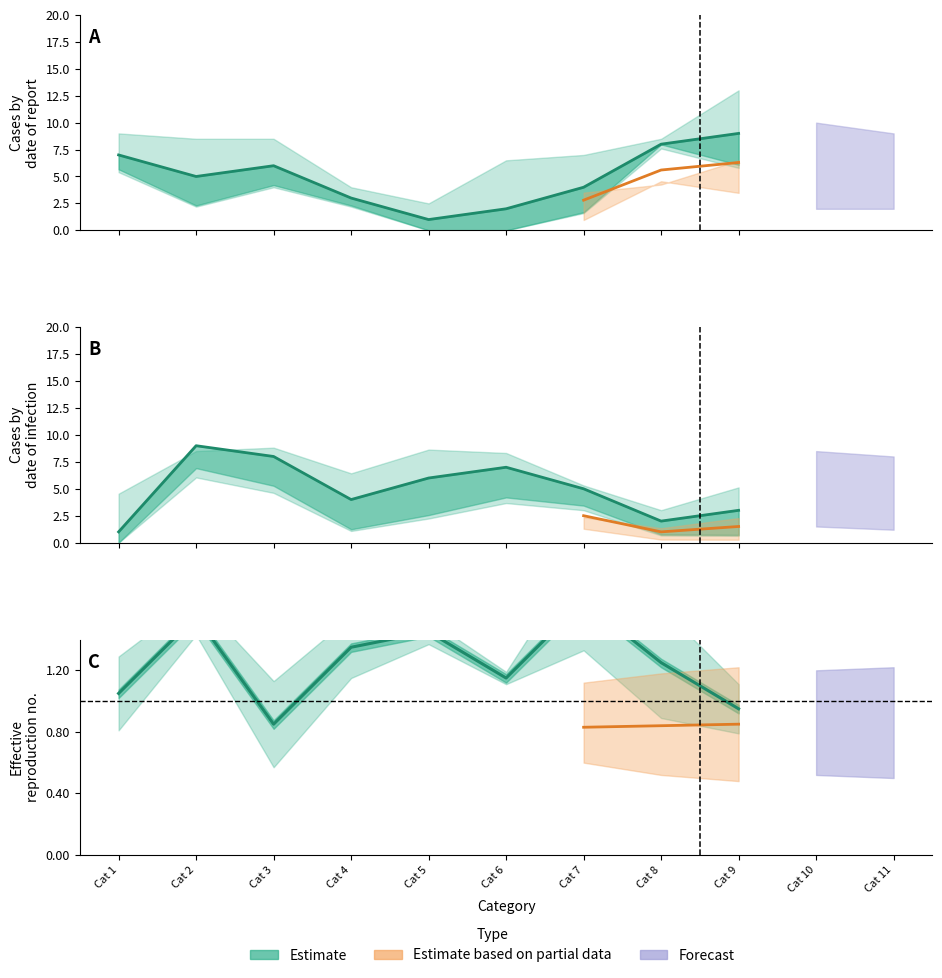

Which category has the highest value across all series?

Cat 9